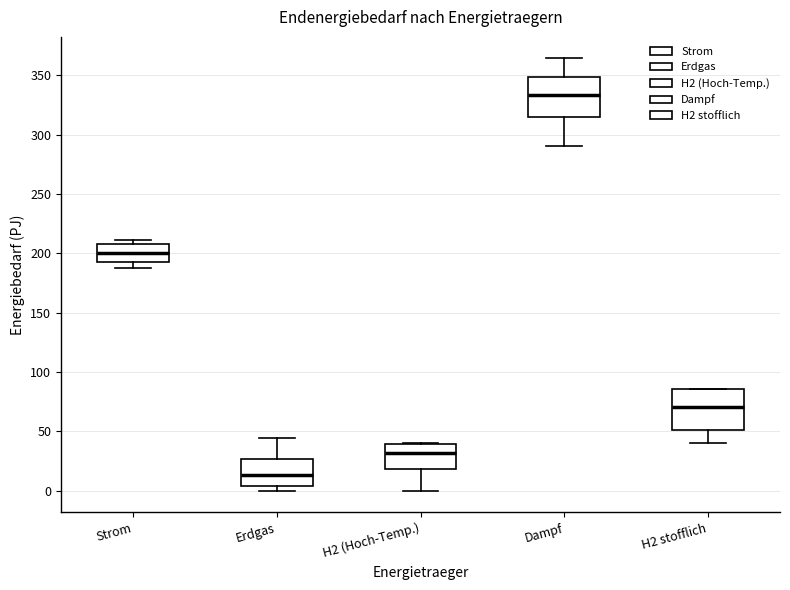

Reading left to right, transcribe this box plot: for each box, give where its median line is, the range the box spans, and where its two whiskers end, as read against the y-axis. The values are not printed on the chart, so give them approximately, as read against the axis.

Strom: median 200, box 190 to 210, whiskers 190 (just below the box's lower edge) to 210 (just above the box's upper edge)
Erdgas: median 15, box 5 to 25, whiskers 0 to 45
H2 (Hoch-Temp.): median 30, box 20 to 40, whiskers 0 to 40
Dampf: median 335, box 315 to 350, whiskers 290 to 365
H2 stofflich: median 70, box 50 to 85, whiskers 40 to 85